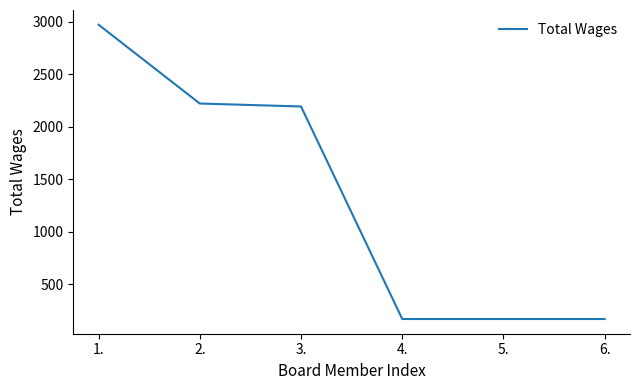

Reading left to right, transcribe all the data shown in this chart.

1.=2974	2.=2223	3.=2195	4.=170	5.=170	6.=170